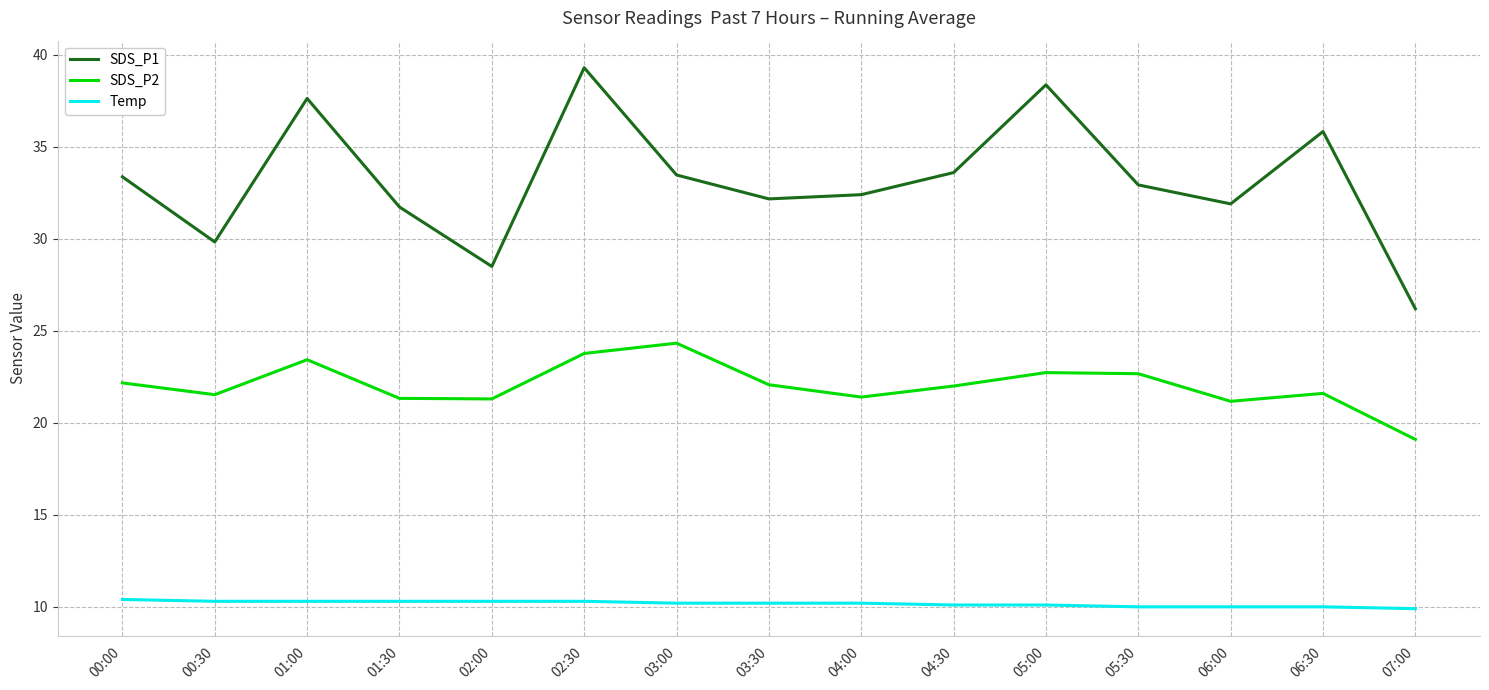

What is the sum of all Temp values?

152.6